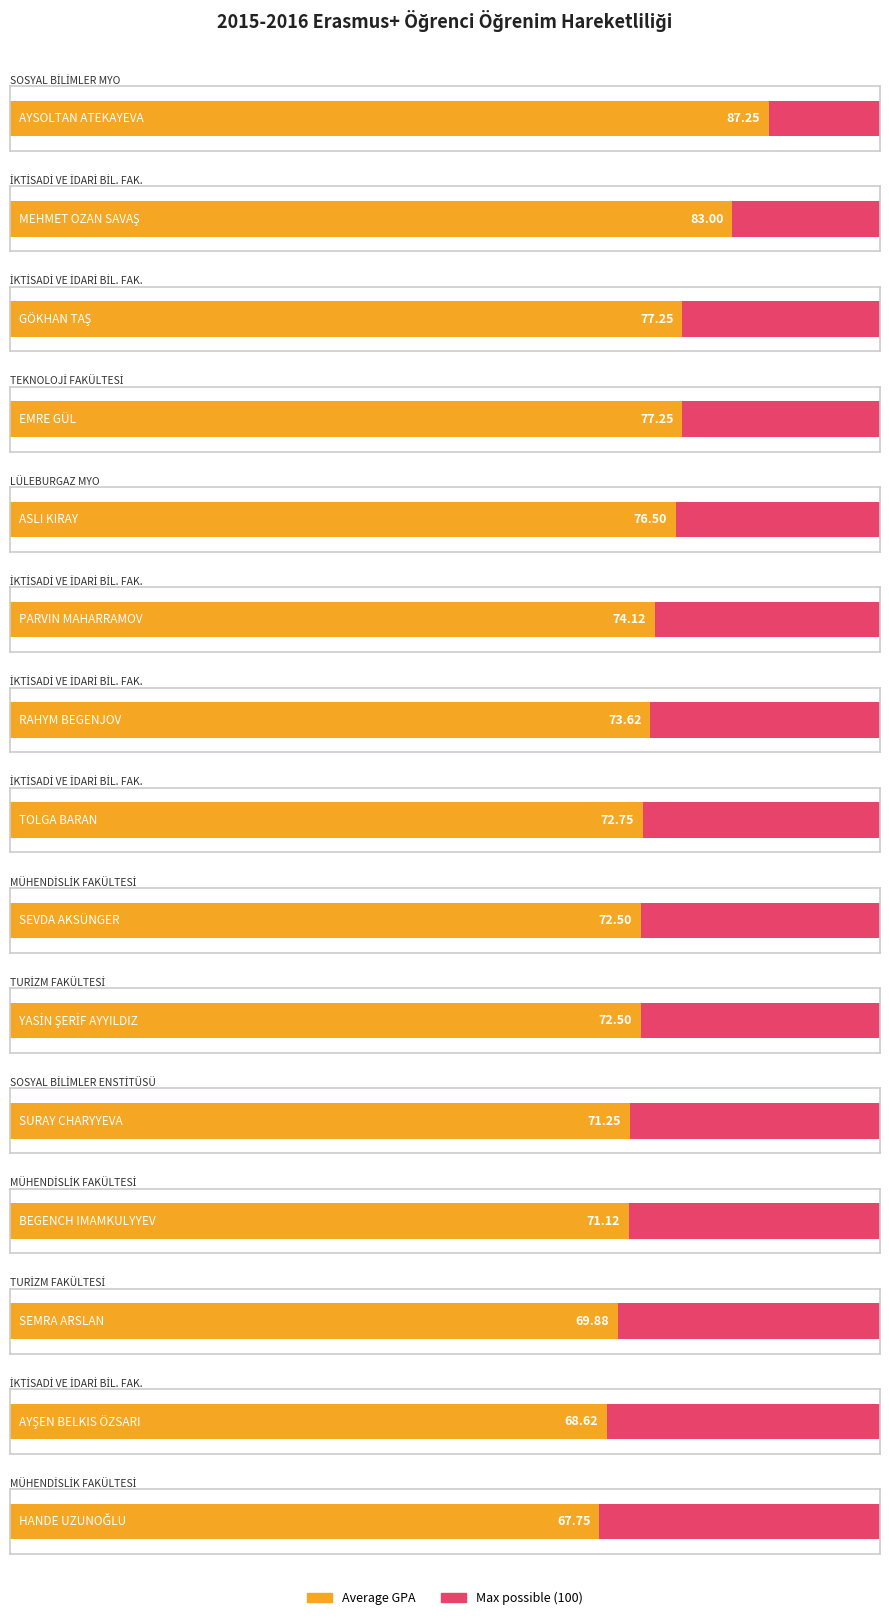

What value does the data have at PARVIN MAHARRAMOV?

74.1